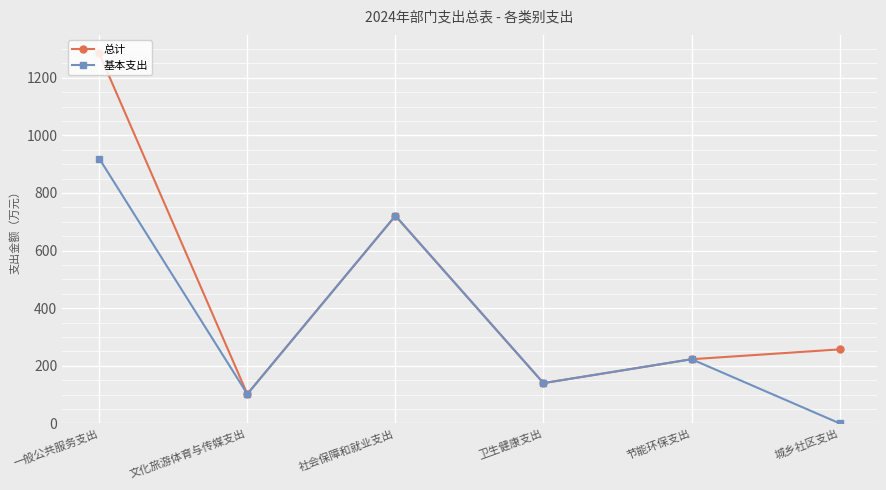

At how many categories does at least one series exceed 44?

6